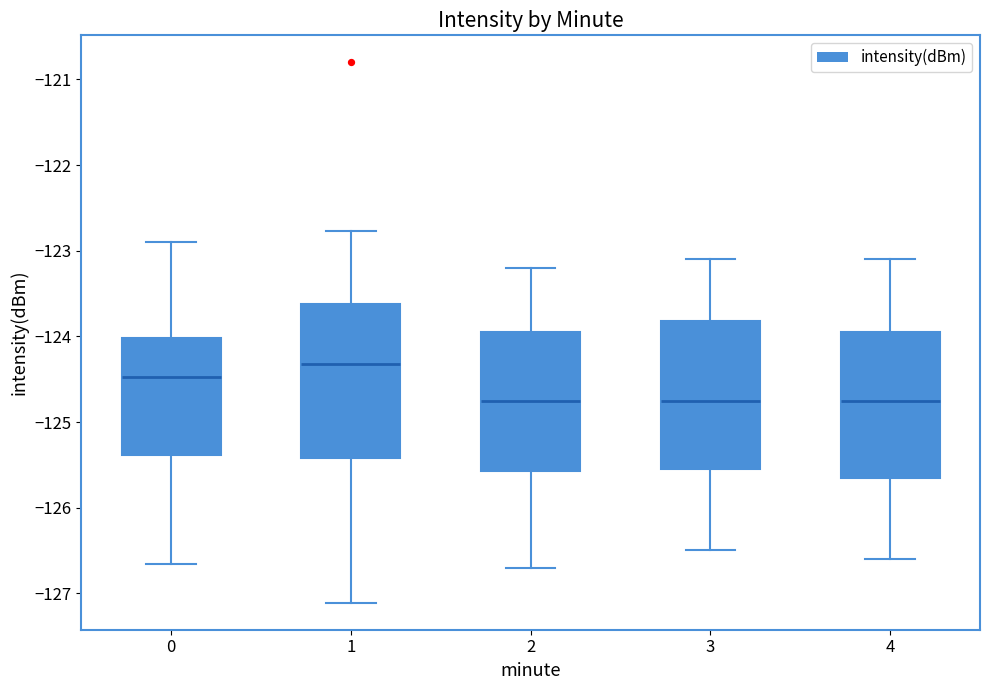

Reading left to right, transcribe this box plot: for each box, give where its median line is, the range the box spans, and where its two whiskers end, as read against the y-axis. The values are not printed on the chart, so give them approximately, as read against the axis.

0: median -124.5, box -125.4 to -124.0, whiskers -126.7 to -122.9
1: median -124.3, box -125.4 to -123.6, whiskers -127.1 to -122.8
2: median -124.7, box -125.6 to -123.9, whiskers -126.7 to -123.2
3: median -124.7, box -125.5 to -123.8, whiskers -126.5 to -123.1
4: median -124.7, box -125.6 to -123.9, whiskers -126.6 to -123.1